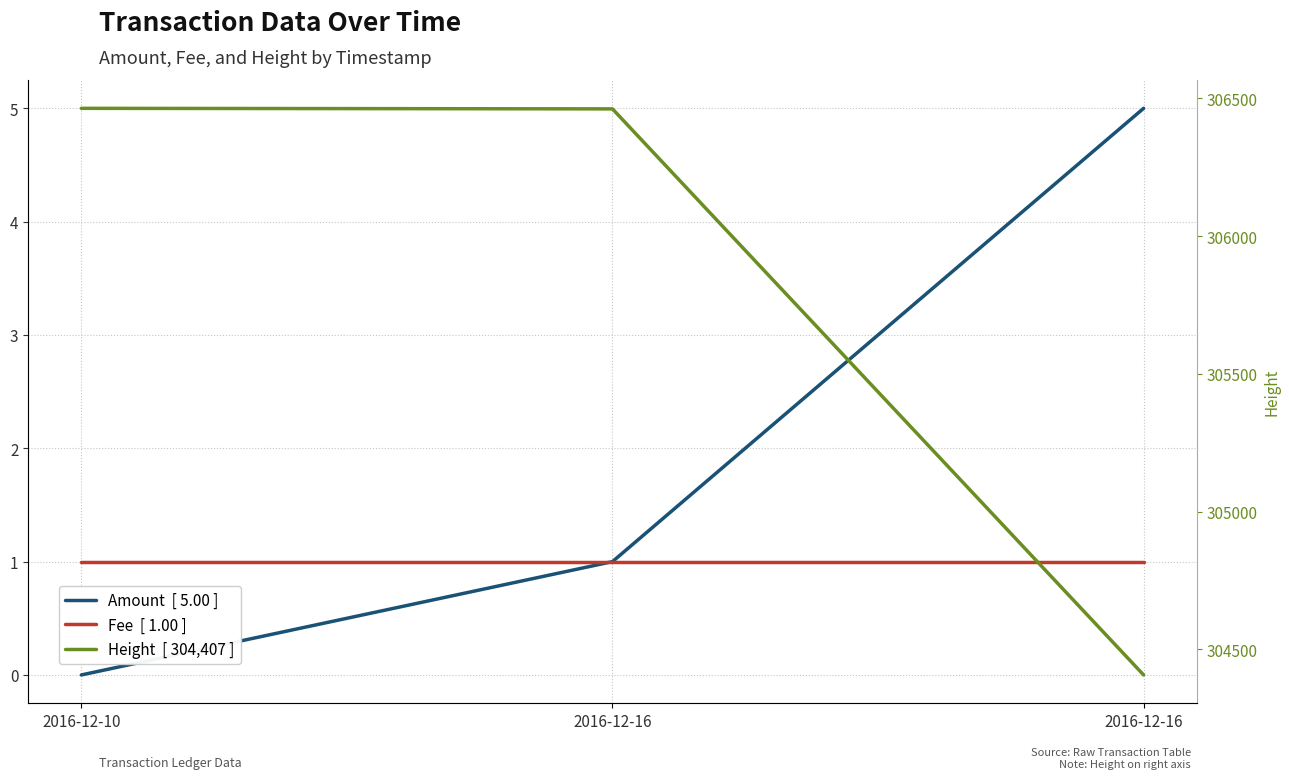

At which label is Amount closest to 2?

2016-12-16